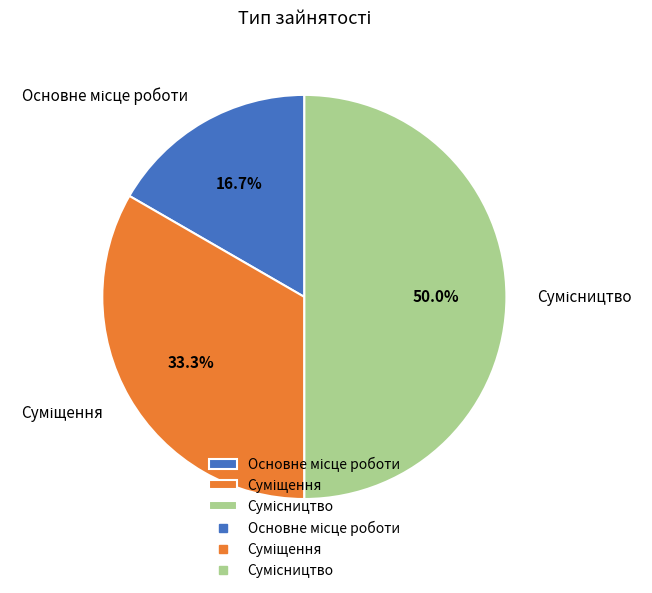

What is the change in value from Суміщення to Сумісництво?

+1